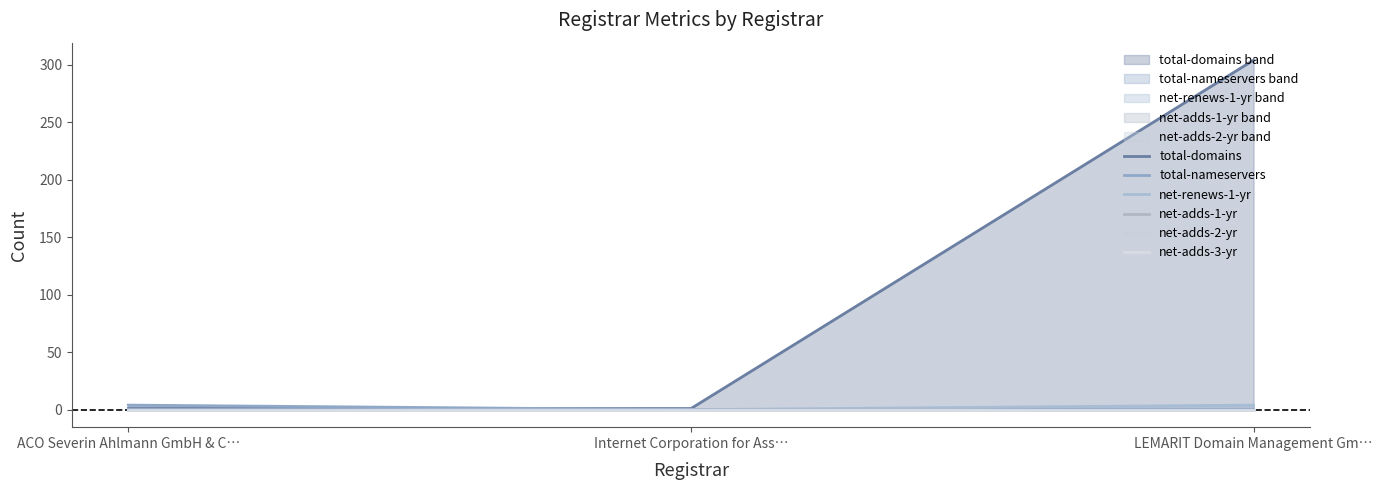

Does the chart have visible grid lines?

No